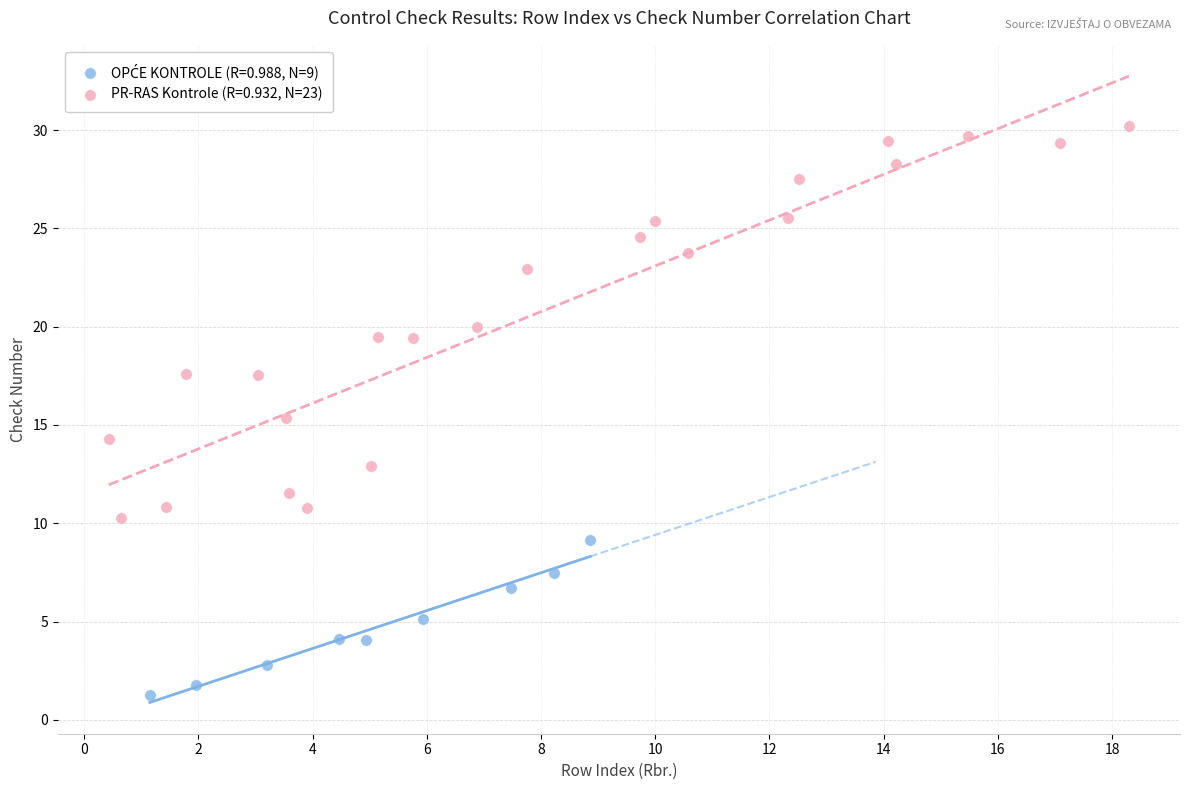

Which series has the largest Y range (max minus min)?

PR-RAS Kontrole (R=0.932, N=23)